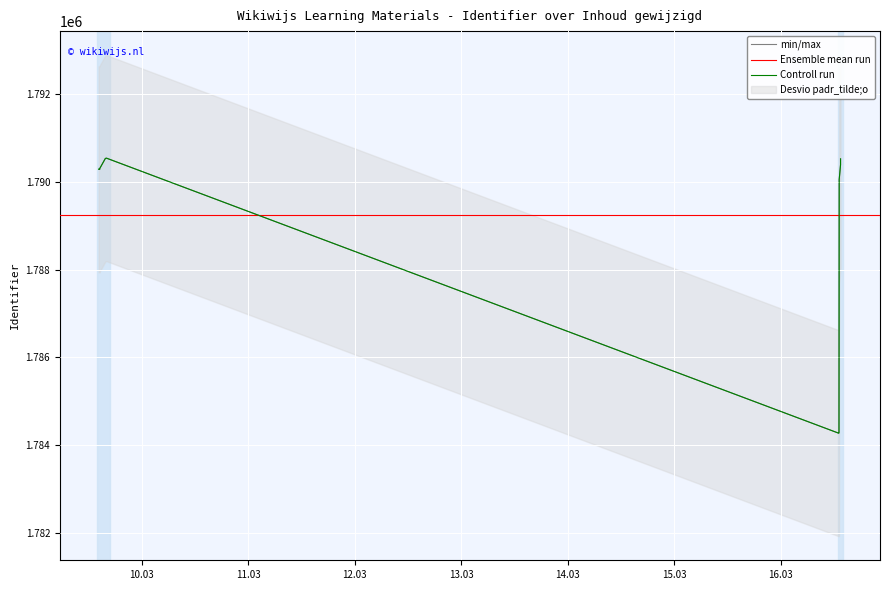

The chart shows a value of 1790051 at 2016-03-16 13:12:26. True or false?

True